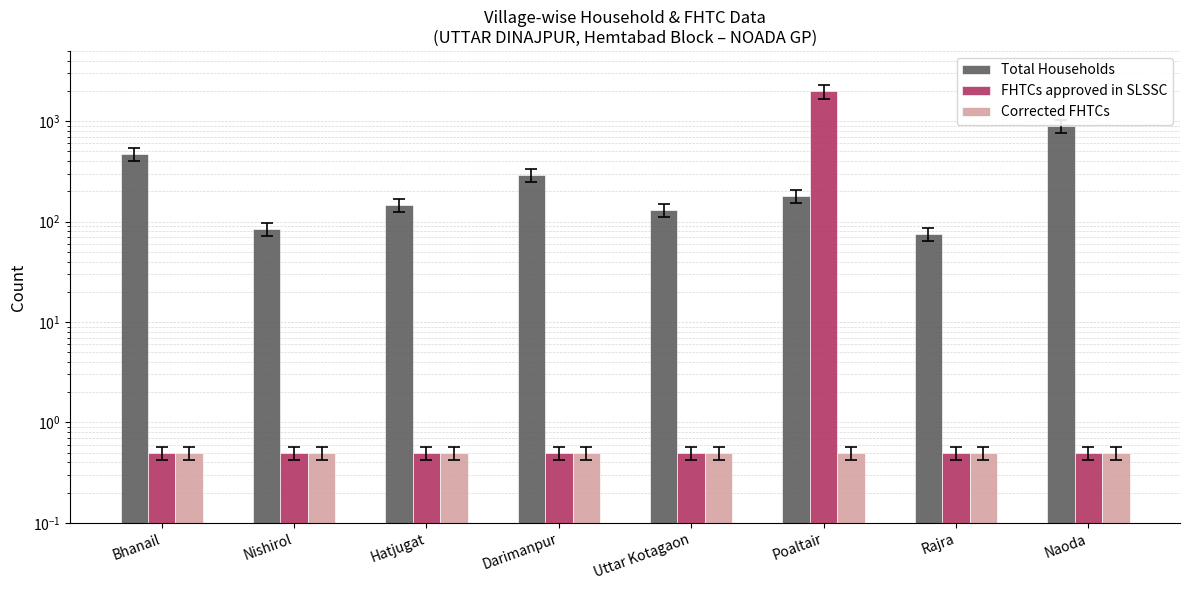

What are all the series names shown in the legend?

Total Households, FHTCs approved in SLSSC, Corrected FHTCs